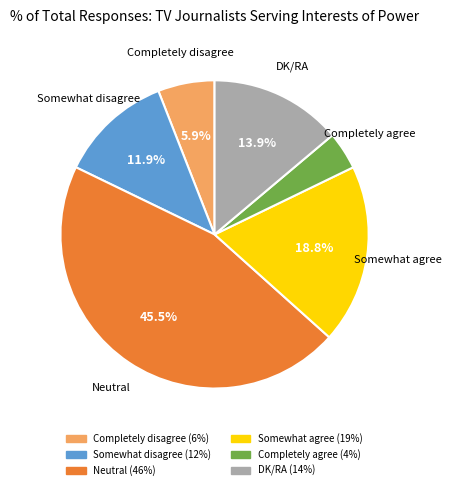

What percentage is NOT represented by DK/RA?

86.1%